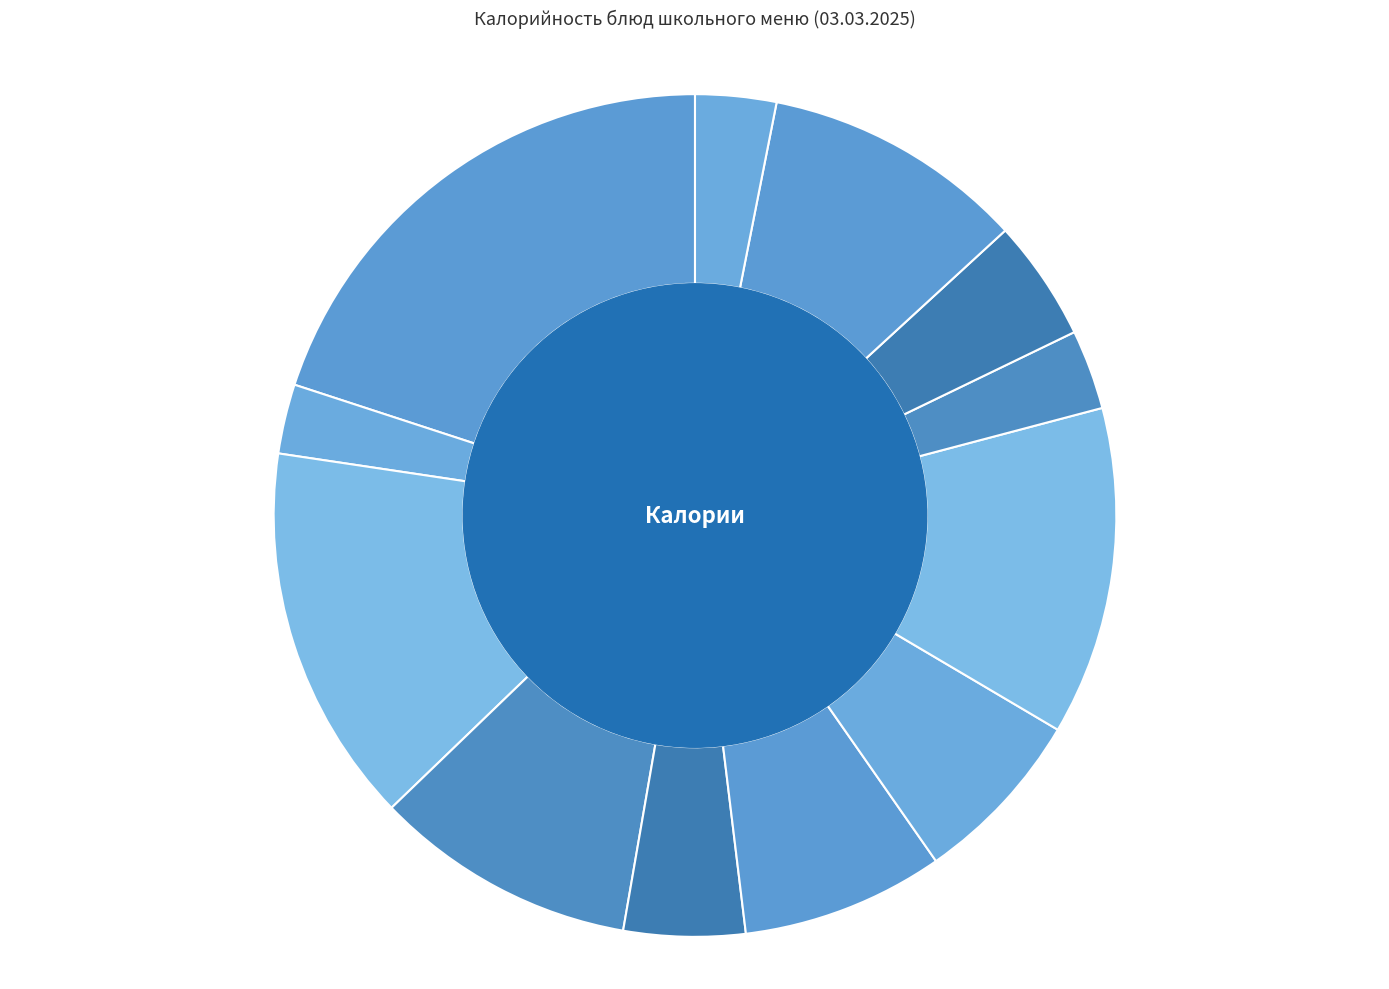

What is the ratio of the value at Чай с лимоном (завтрак) to the value at Огурец консервированный?

1.7